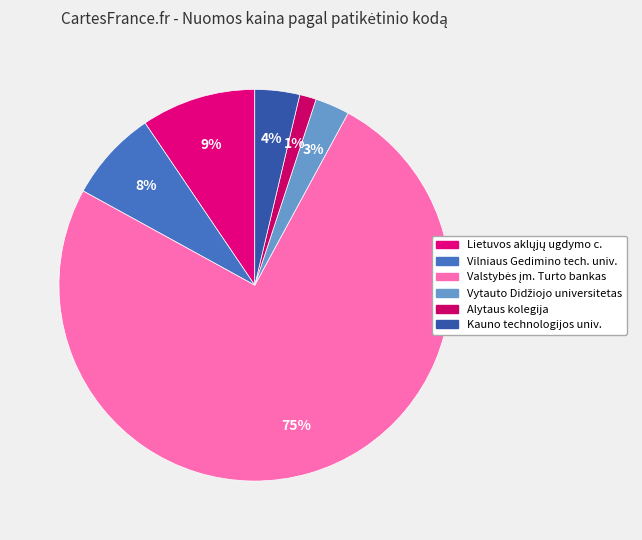

Which slice is the smallest?

Alytaus kolegija